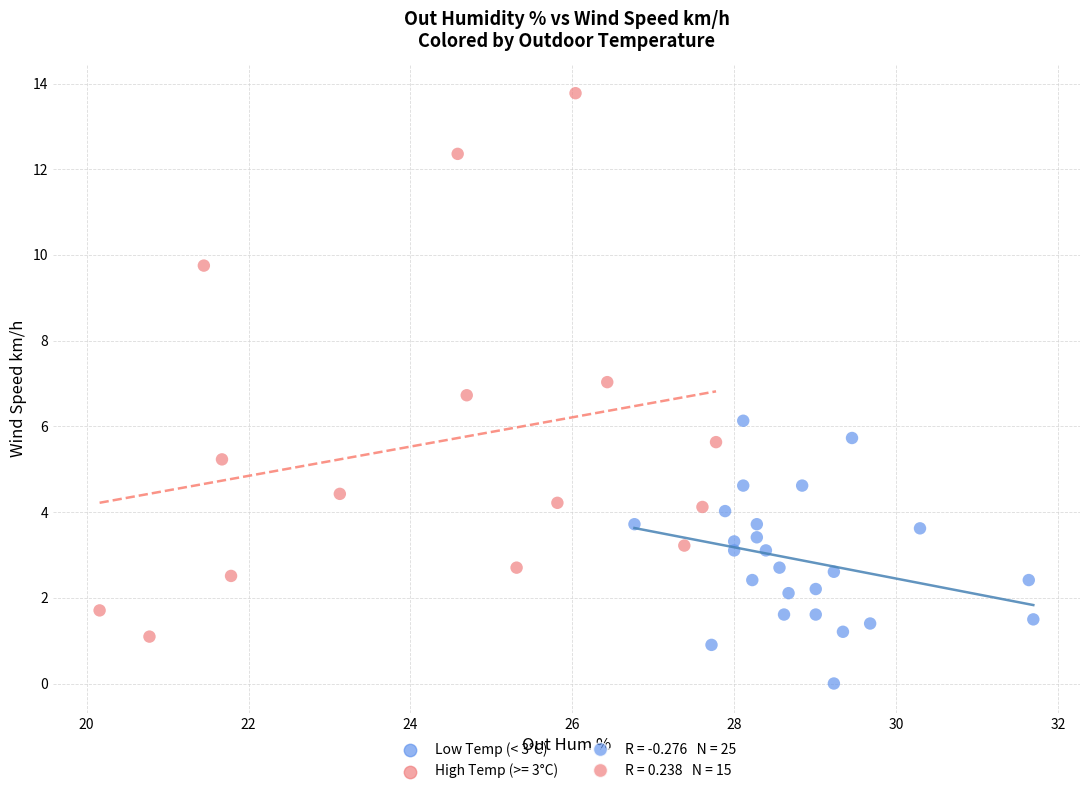

Which series reaches the minimum Y coordinate?

Low Temp (< 3°C)